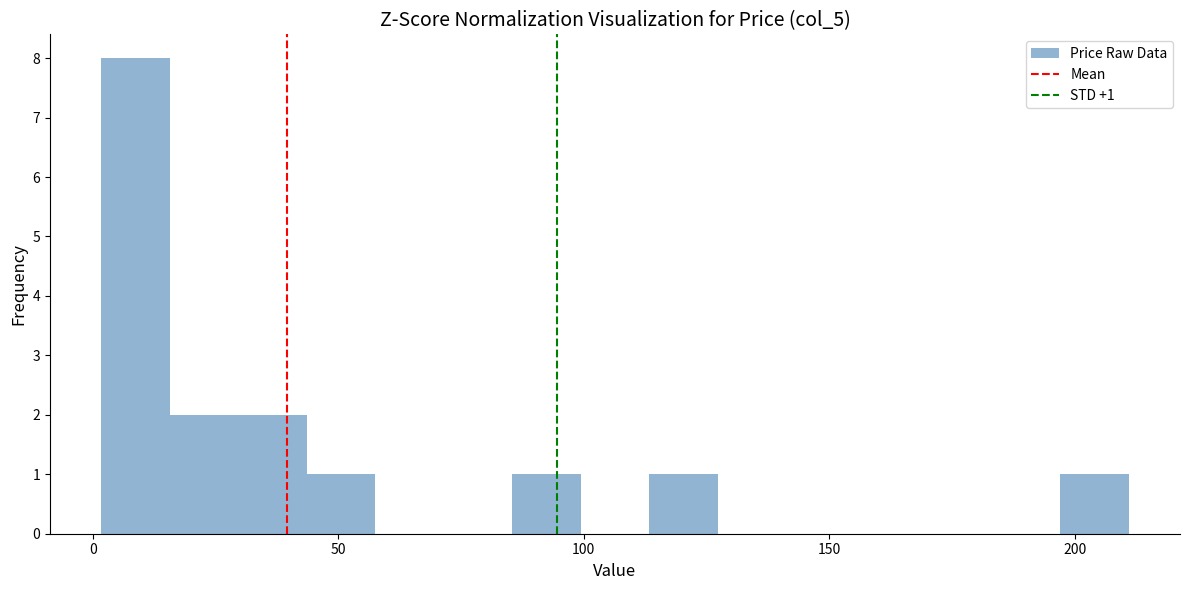

Around what value on the x-axis is the tallest bar? Give the approximate position of its centre, as read against the axis.

10